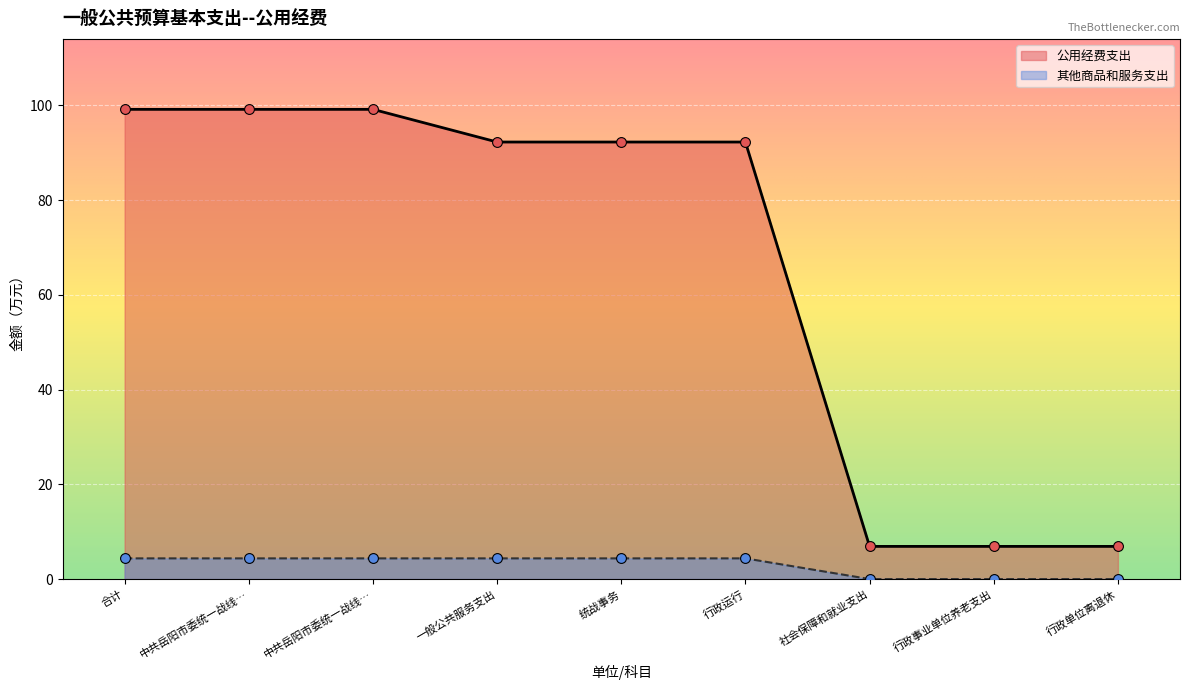

Between 社会保障和就业支出 and 行政事业单位养老支出, which is larger?

社会保障和就业支出